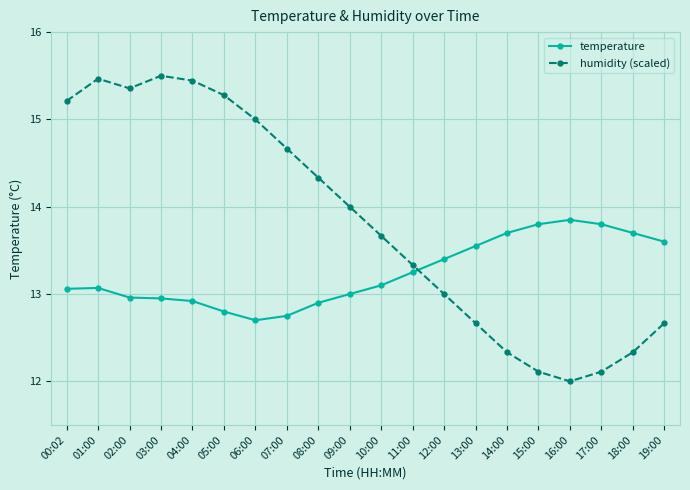

Count the number of categories in the chart.

20